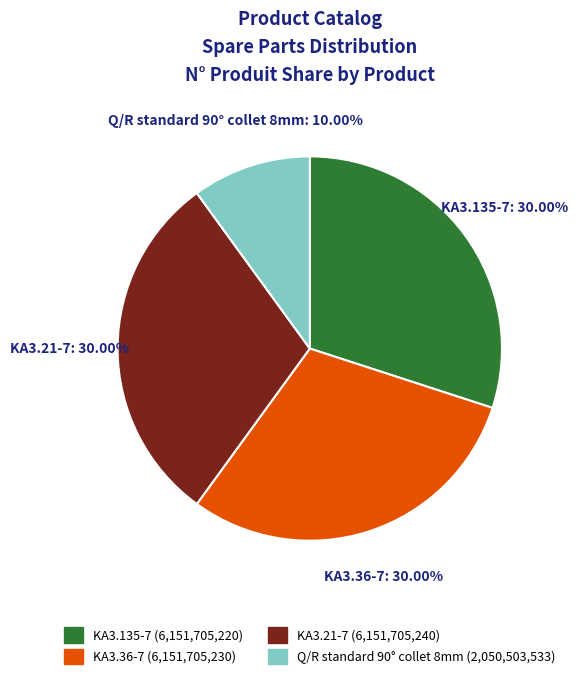

Do KA3.36-7 and Q/R standard 90° collet 8mm together represent more than half of the pie?

No